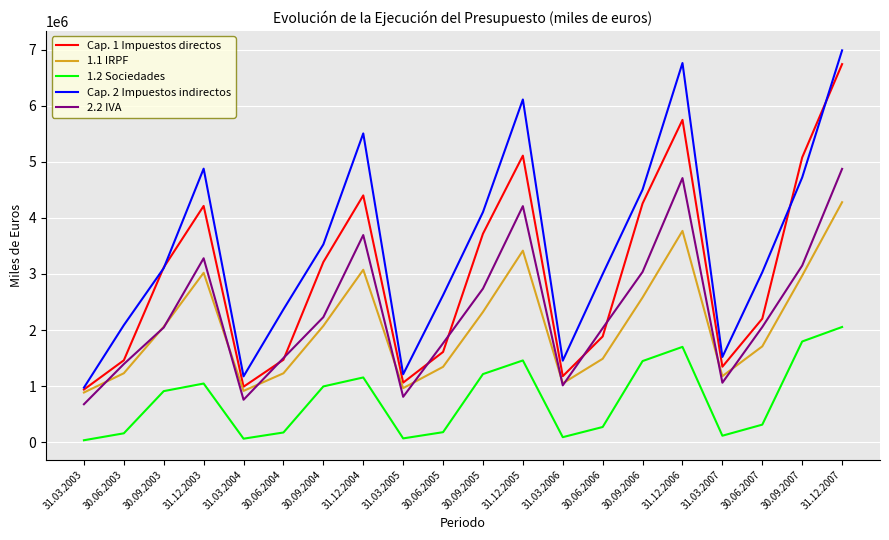

At how many categories does at least one series exceed 5283200?

4